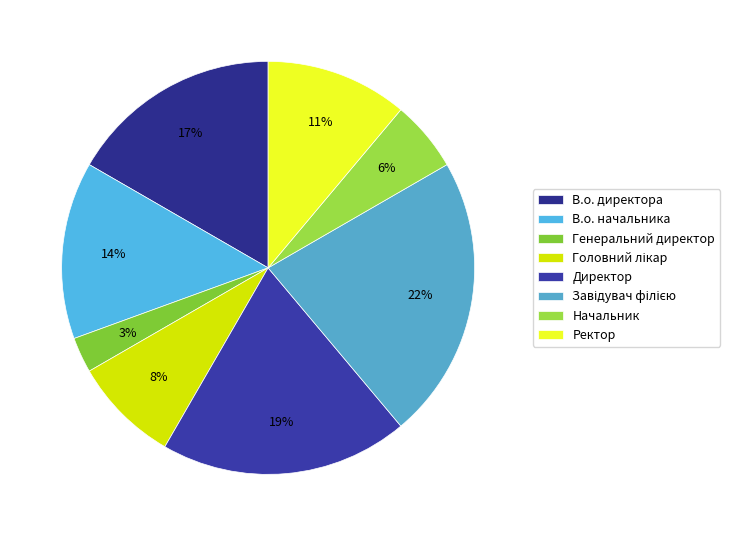

To the nearest percent, what portion does В.о. директора represent?

17%